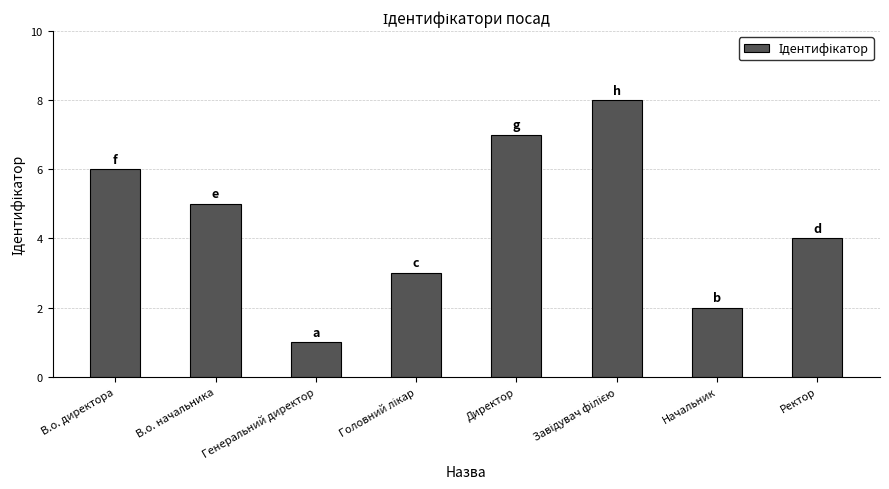

Is it true that the value at В.о. директора is 8?

False